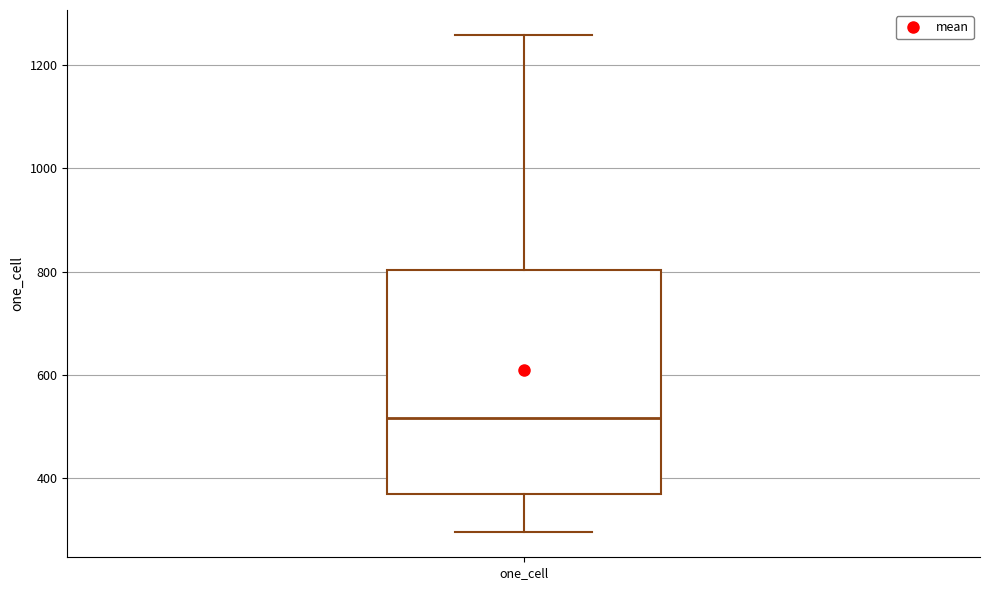

Transcribe this box plot: give where the median line is, the range the box spans, and where the two whiskers end, as read against the y-axis. The values are not printed on the chart, so give them approximately, as read against the axis.

median 520, box 360 to 800, whiskers 300 to 1260